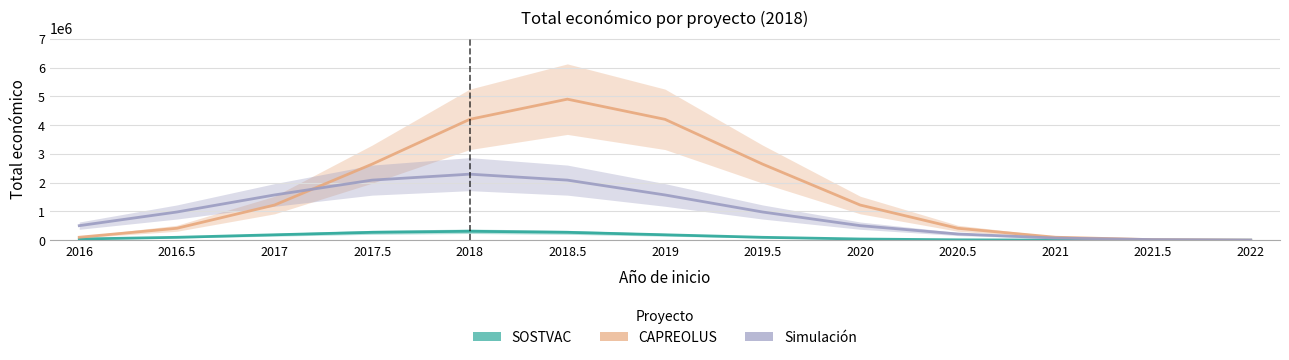

The CAPREOLUS (Partial) series shows 704539.9 at 2020. True or false?

False